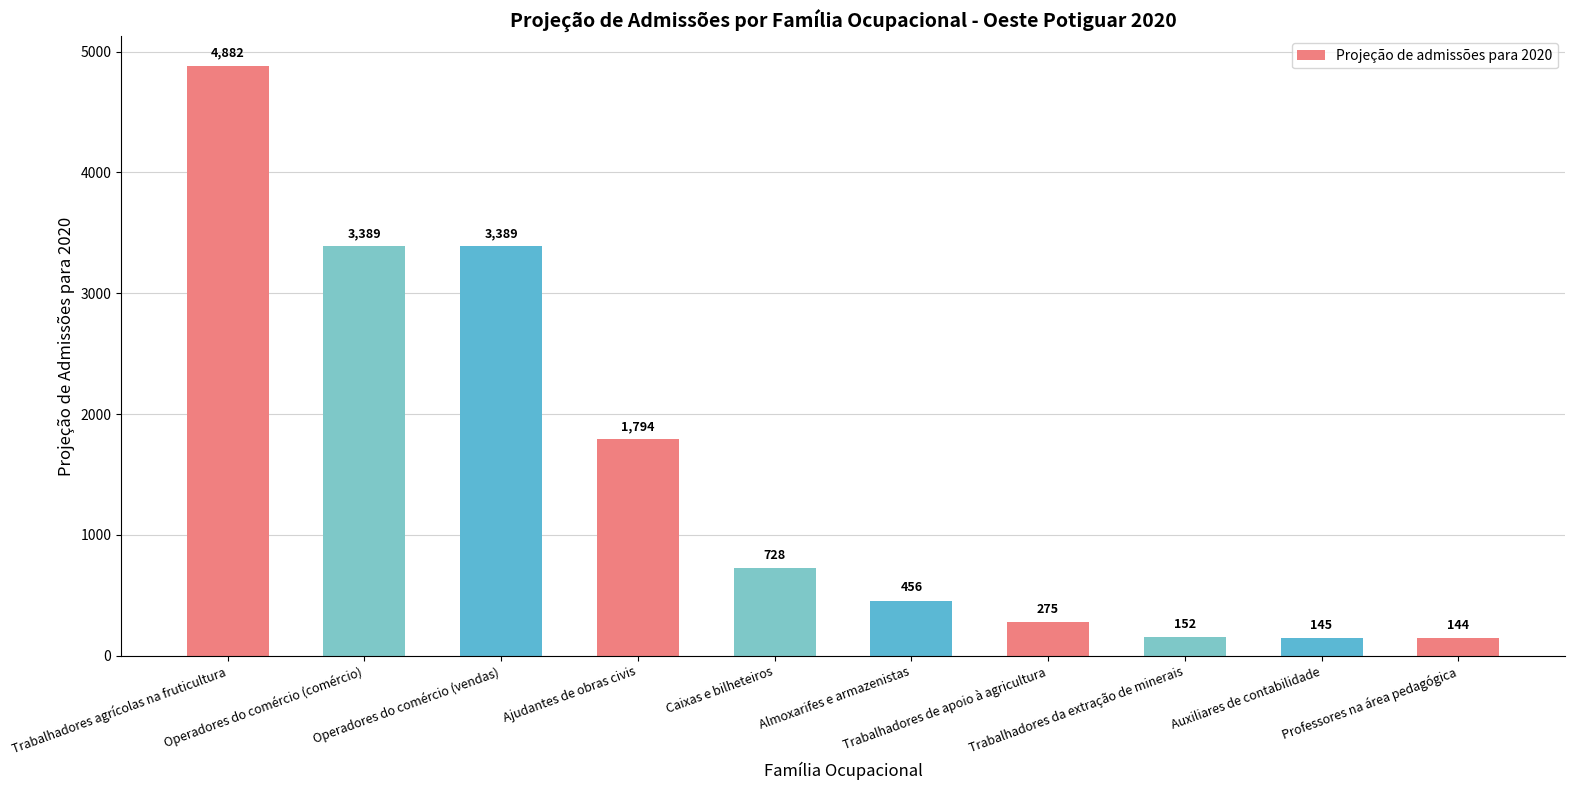

Which label corresponds to the largest value in the chart?

Trabalhadores agrícolas na fruticultura